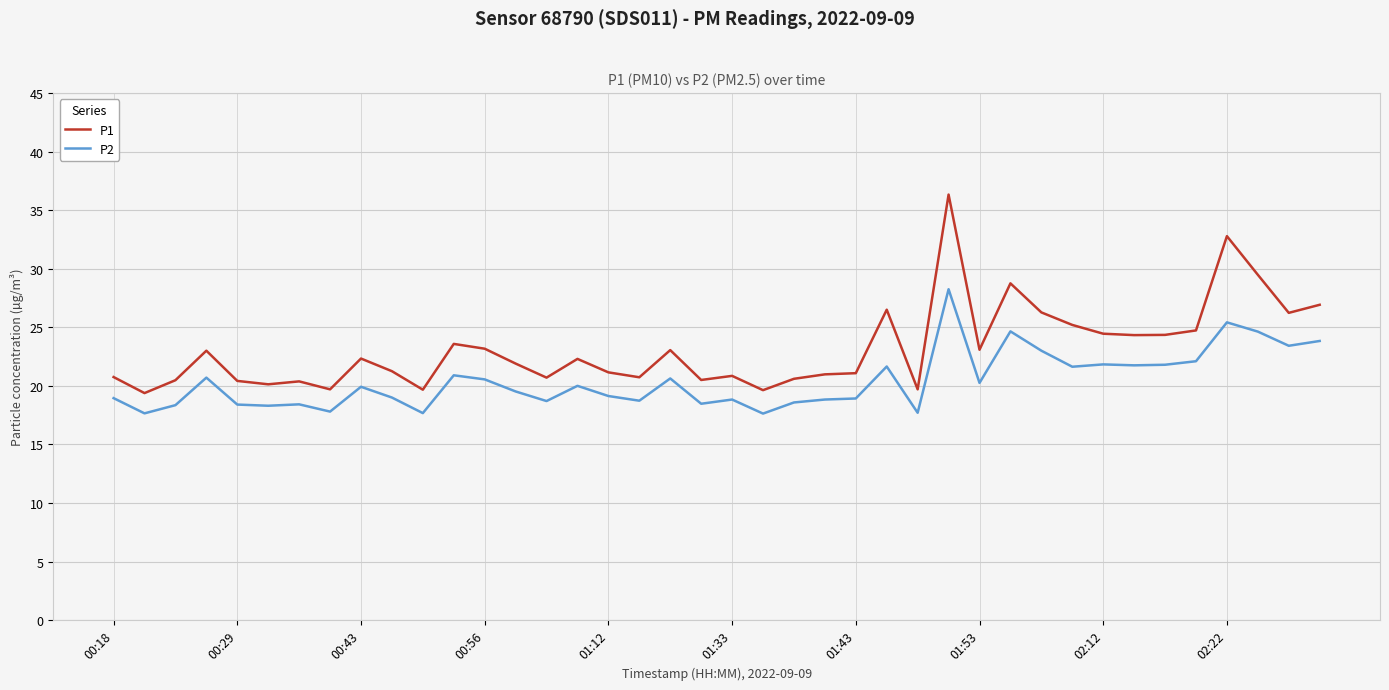

Rank the series by their maximum value, from lowest to highest.

P2, P1